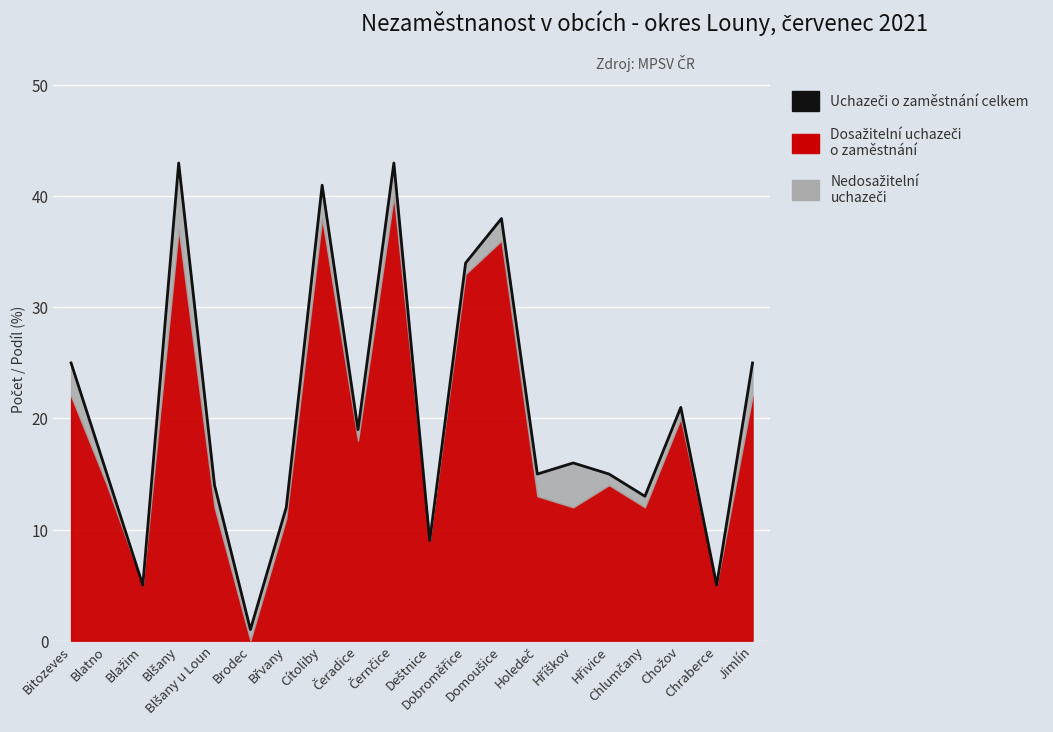

What is the average value?

20